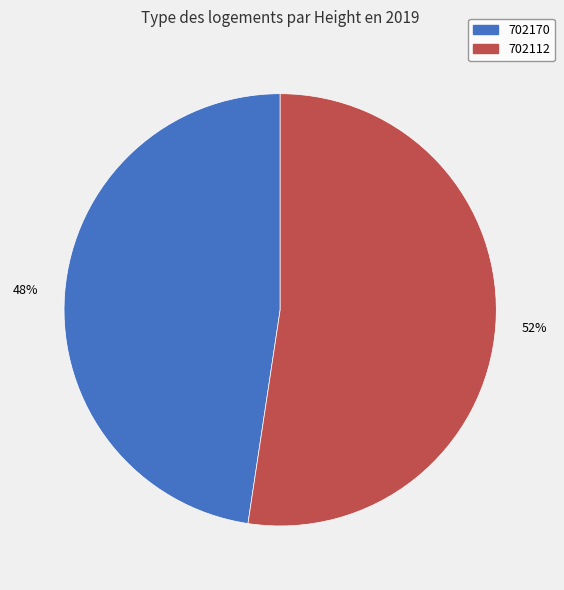

Rank the categories by value from highest to lowest.

702112, 702170